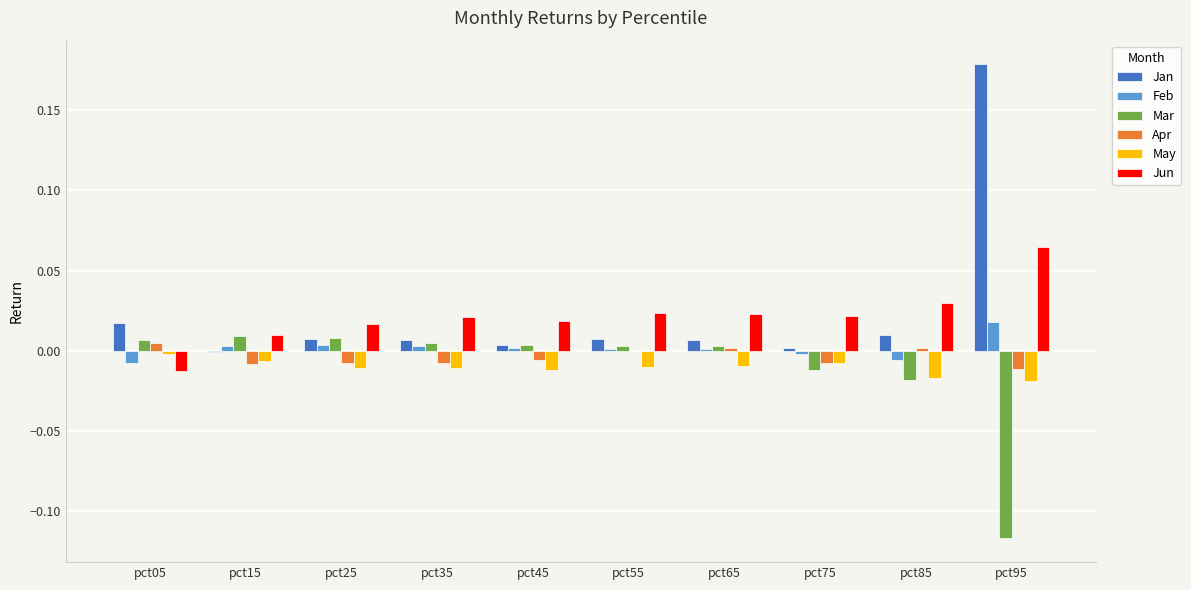

At which category does the chart reach its peak across all series?

pct95